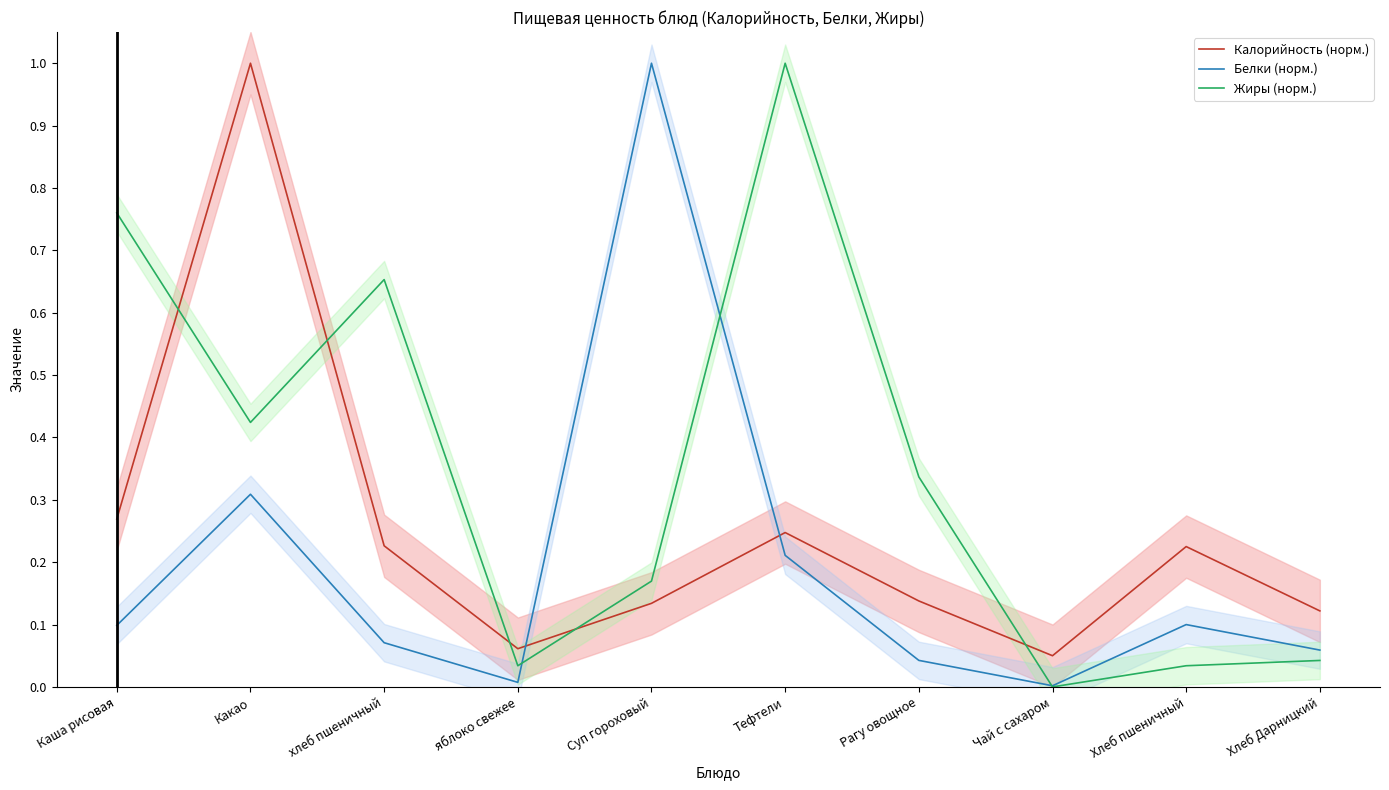

What is the difference between the Белки (норм.) values at Суп гороховый and Какао?

0.7